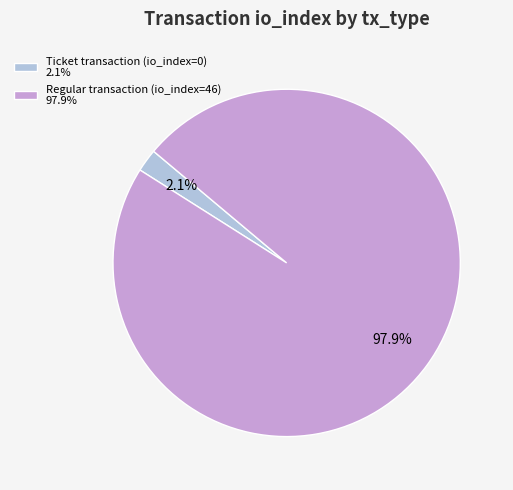

Between Ticket transaction (io_index=0) 2.1% and Regular transaction (io_index=46) 97.9%, which is larger?

Regular transaction (io_index=46) 97.9%